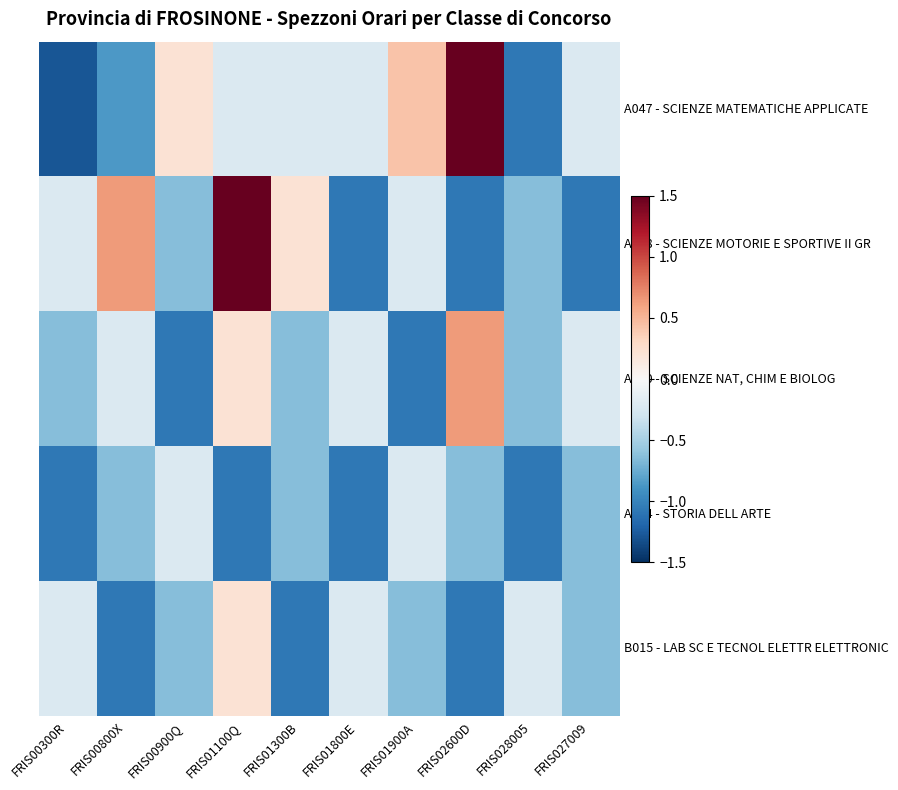

Which label corresponds to the largest value in the chart?

FRIS02600D